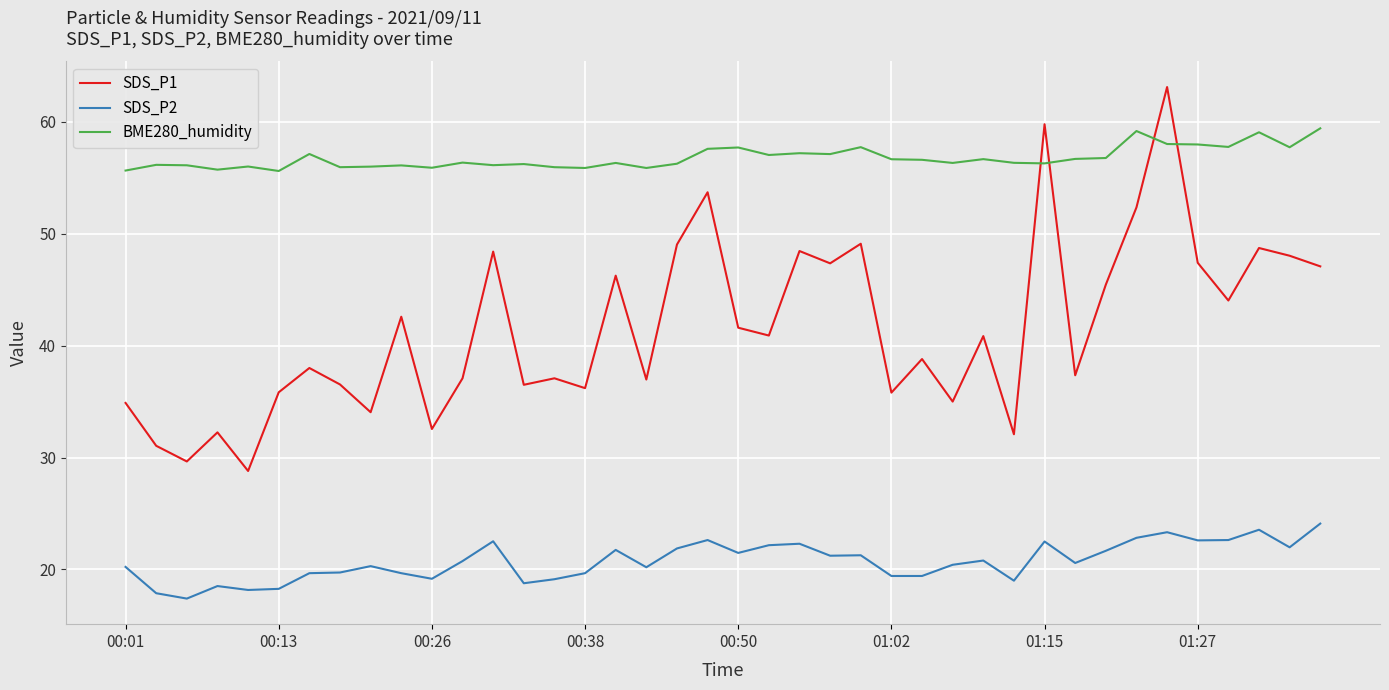

How many lines are shown in the chart?

3